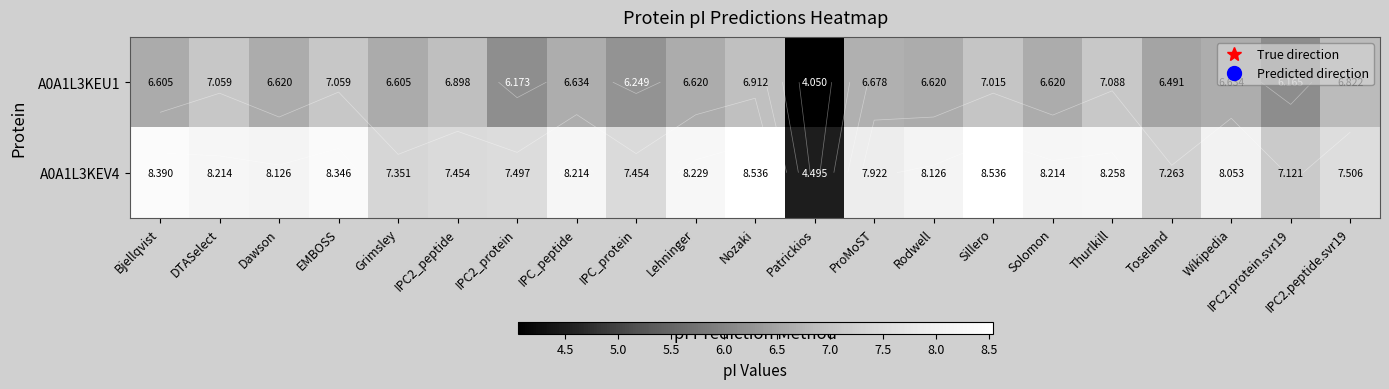

At which label does A0A1L3KEV4 reach its minimum?

Patrickios